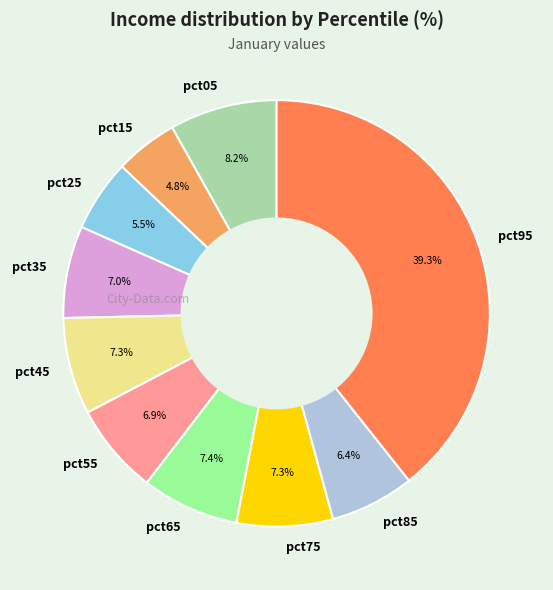

Which category has the smallest portion of the pie?

pct15